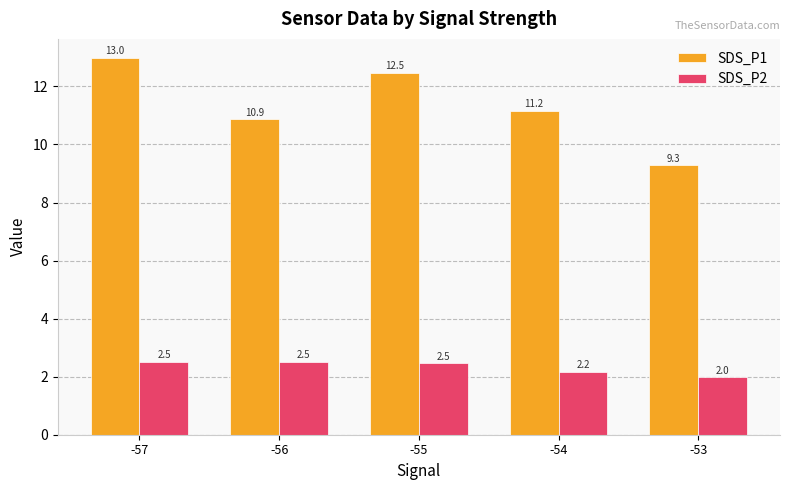

Reading left to right, extract all data points from this chart.

SDS_P1: 13.0	10.9	12.5	11.2	9.3
SDS_P2: 2.5	2.5	2.5	2.2	2.0